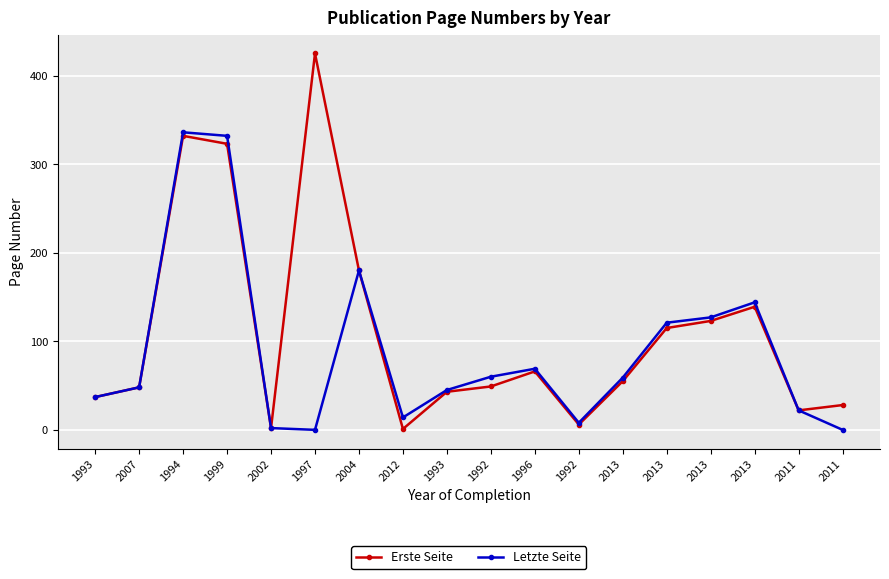

Reading right to left, what are all the values shown in this chart?

Erste Seite: 2011=28	2011=22	2013=139	2013=123	2013=115	2013=55	1992=6	1996=66	1992=49	1993=43	2012=1	2004=180	1997=425	2002=2	1999=323	1994=332	2007=48	1993=37
Letzte Seite: 2011=0	2011=22	2013=144	2013=127	2013=121	2013=59	1992=8	1996=69	1992=60	1993=45	2012=14	2004=180	1997=0	2002=2	1999=332	1994=336	2007=48	1993=37